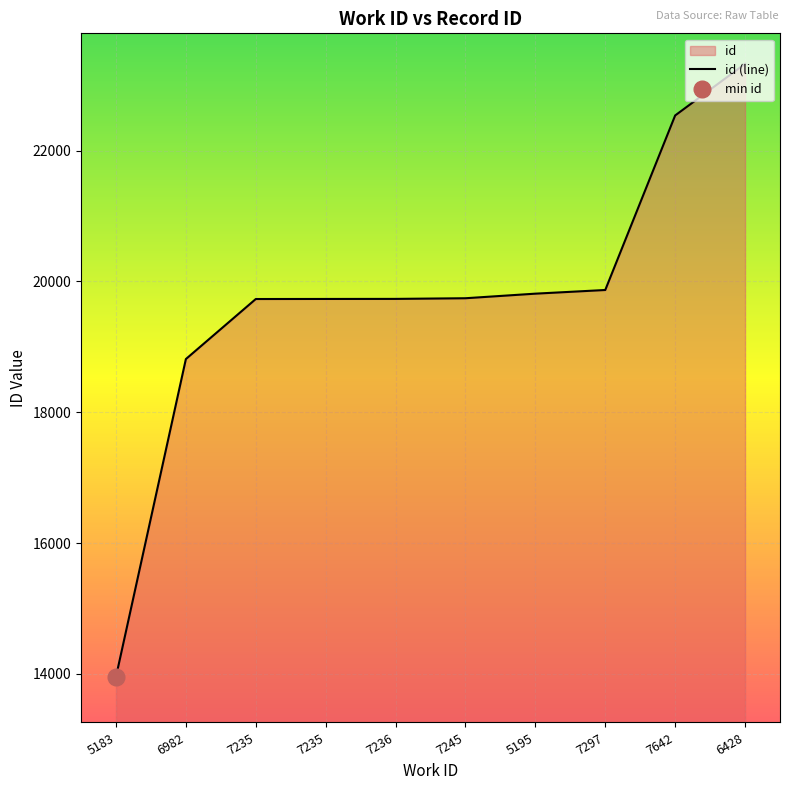

Reading left to right, what are all the values shown in this chart?

13954	18813	19731	19732	19733	19743	19813	19869	22538	23327